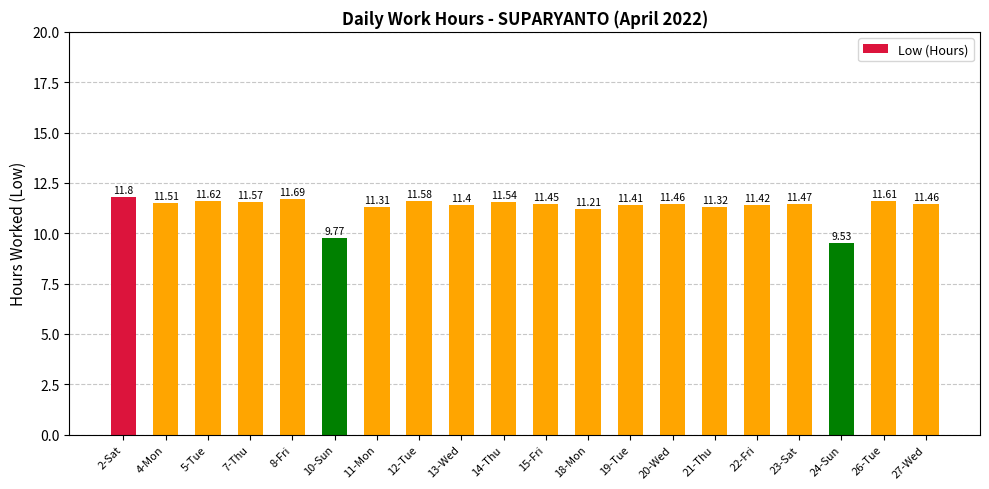

What is the sum of all values?

226.1